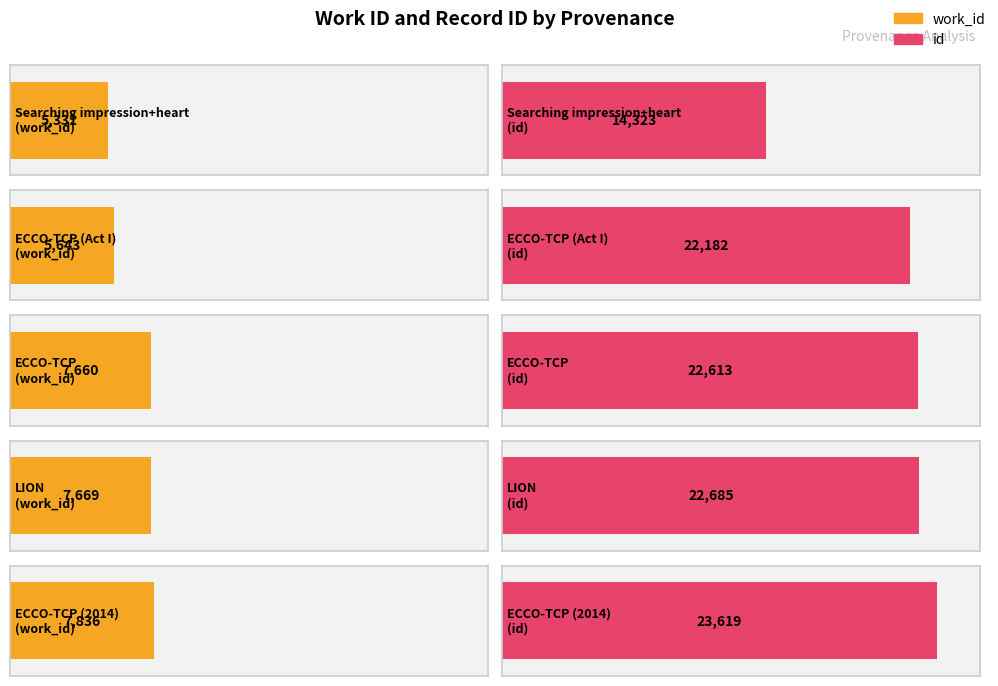

What is the difference between the work_id values at ECCO-TCP (Act I) and ECCO-TCP?

2017